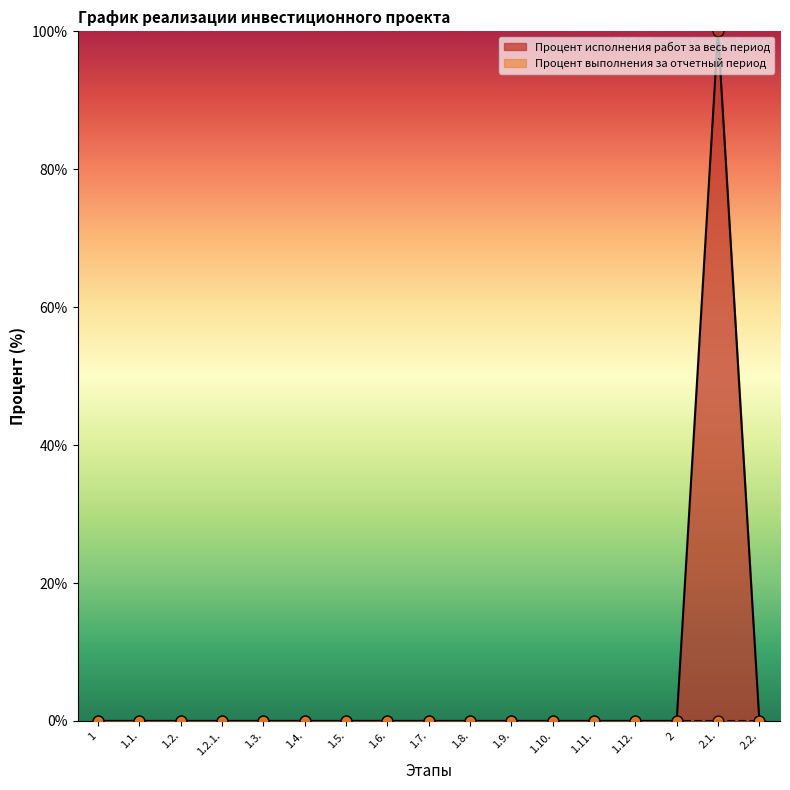

Between 2.2. and 1.9., which is larger?

2.2.